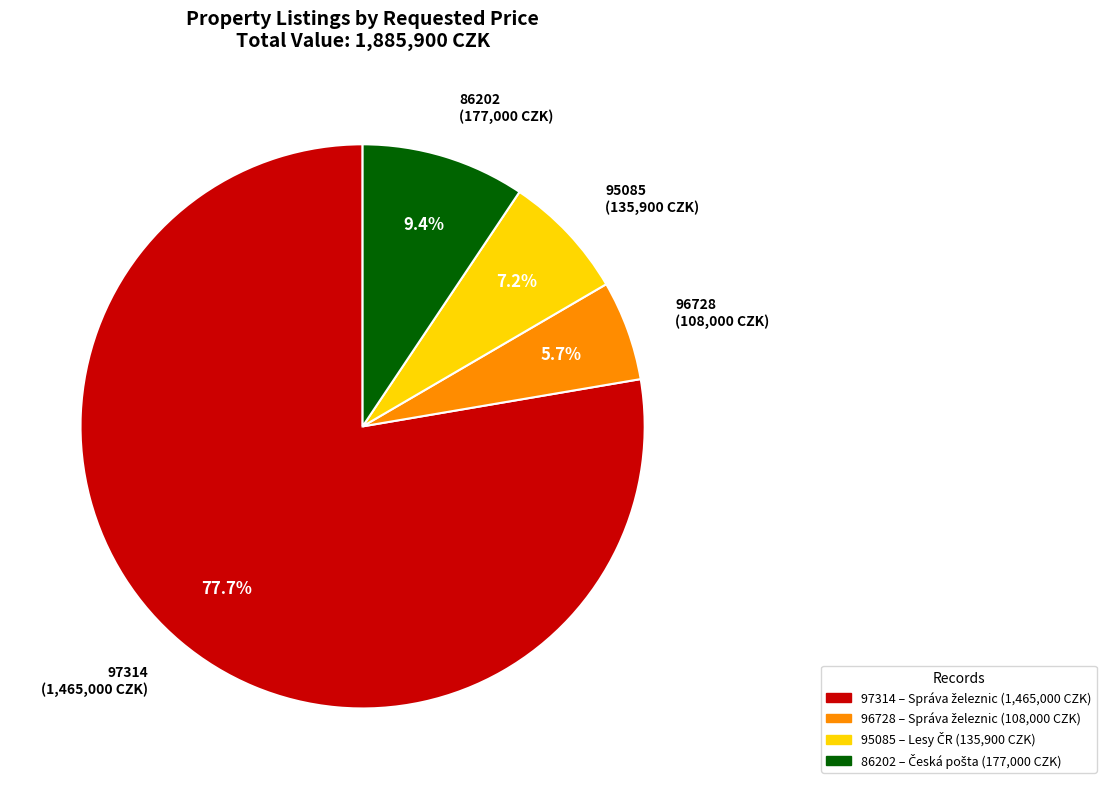

Which slice is the smallest?

96728